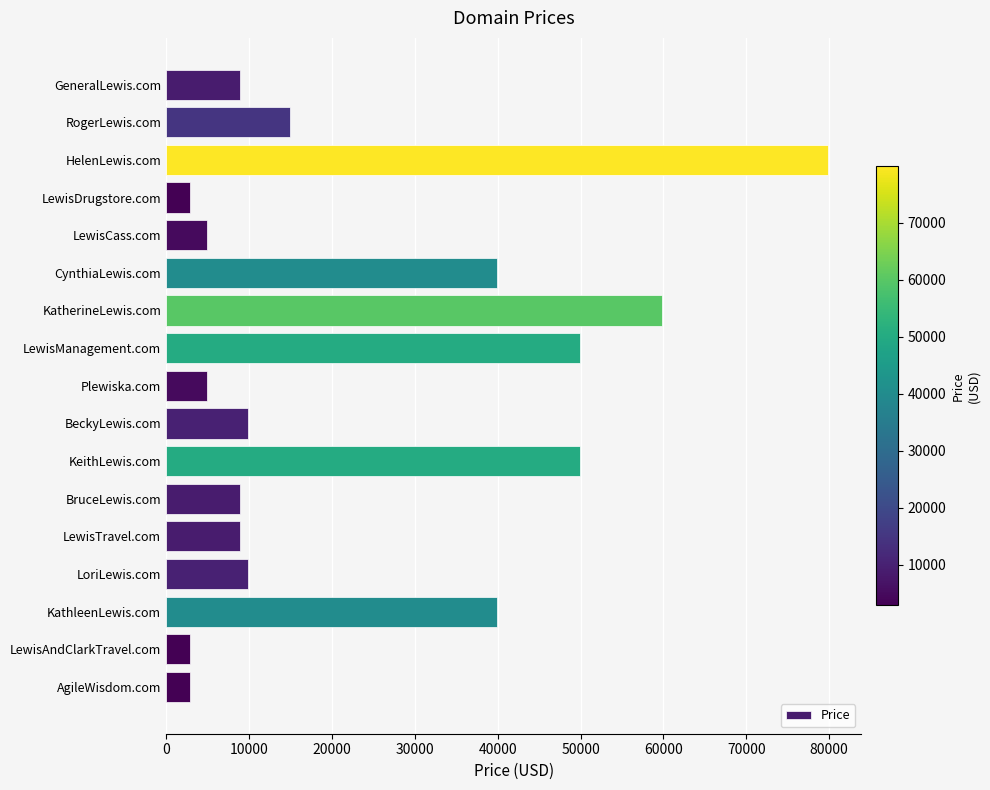

What is the difference between the maximum and minimum values?

77000